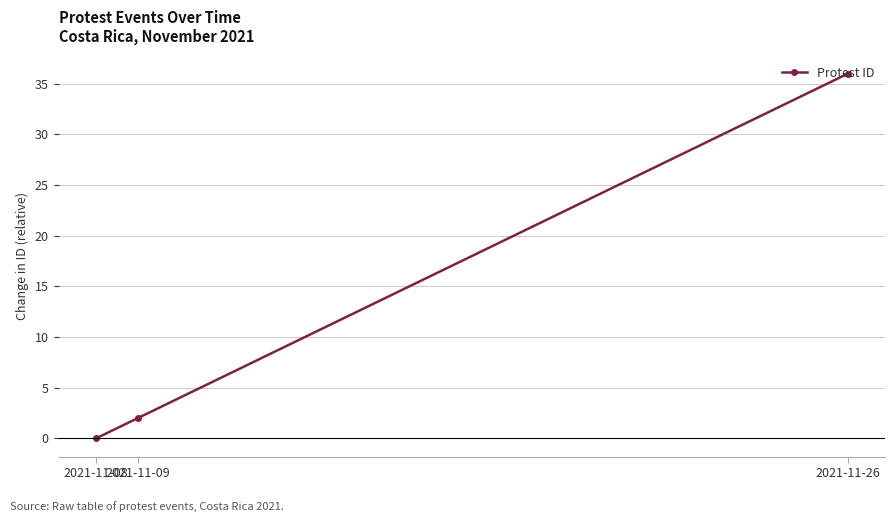

Reading right to left, transcribe all the data shown in this chart.

36	2	0